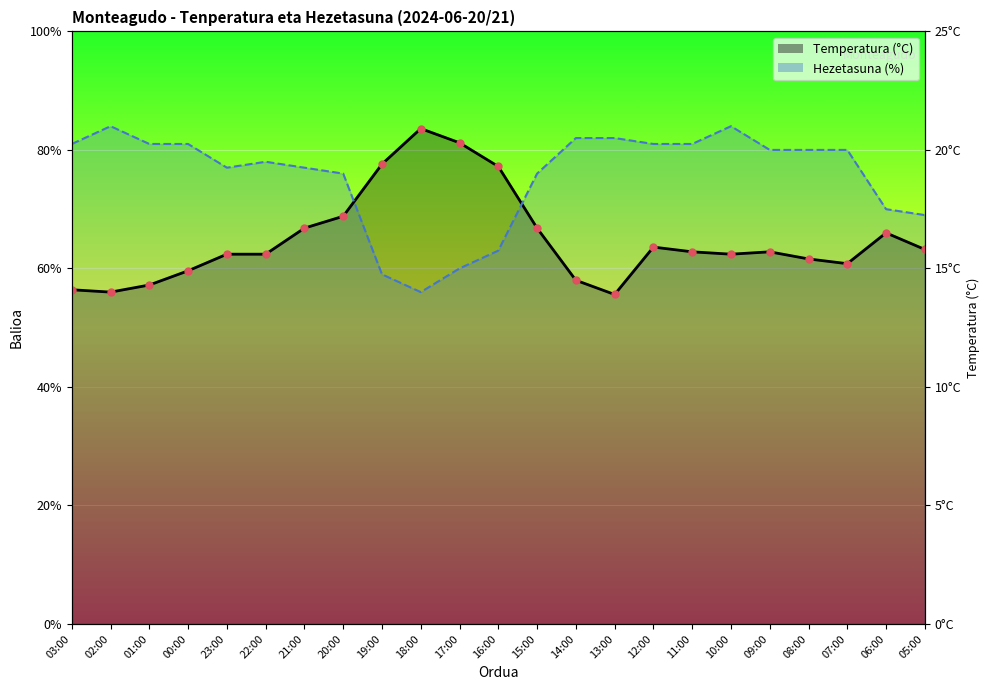

Which series has the widest spread of Y values?

Hezetasuna (%)